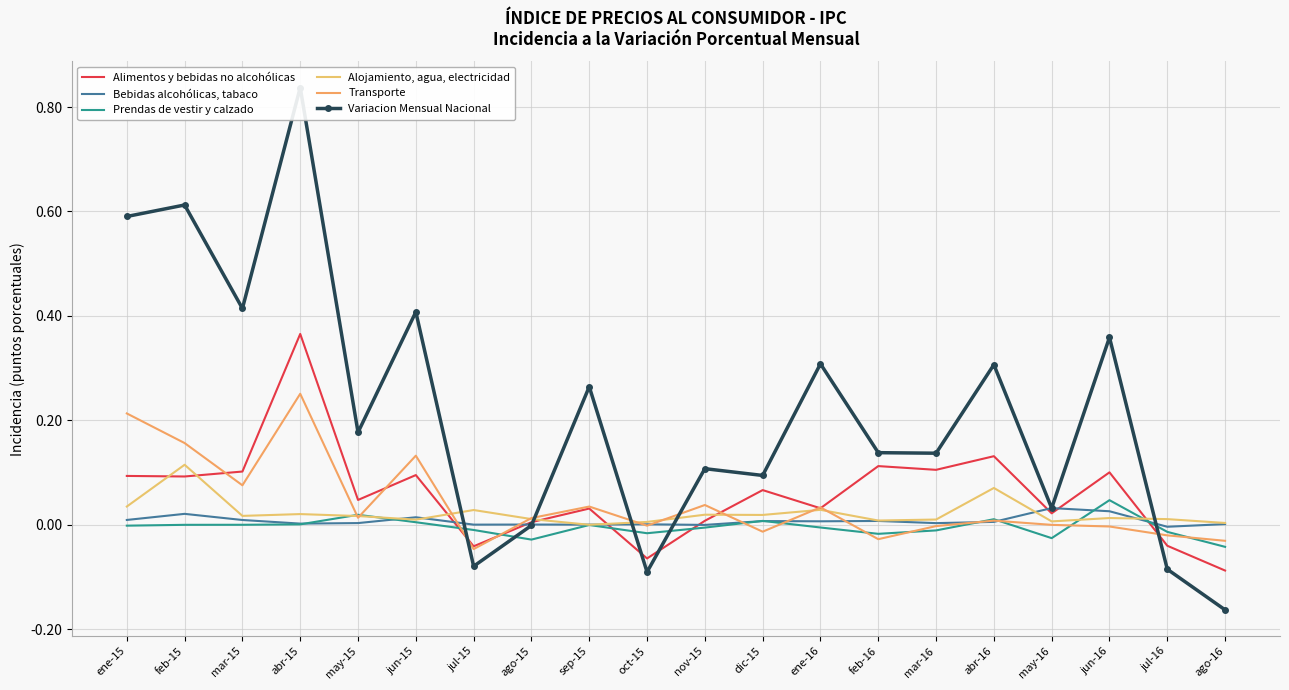

True or false: Alimentos y bebidas no alcohólicas has a value of 0.0 at may-16.

True